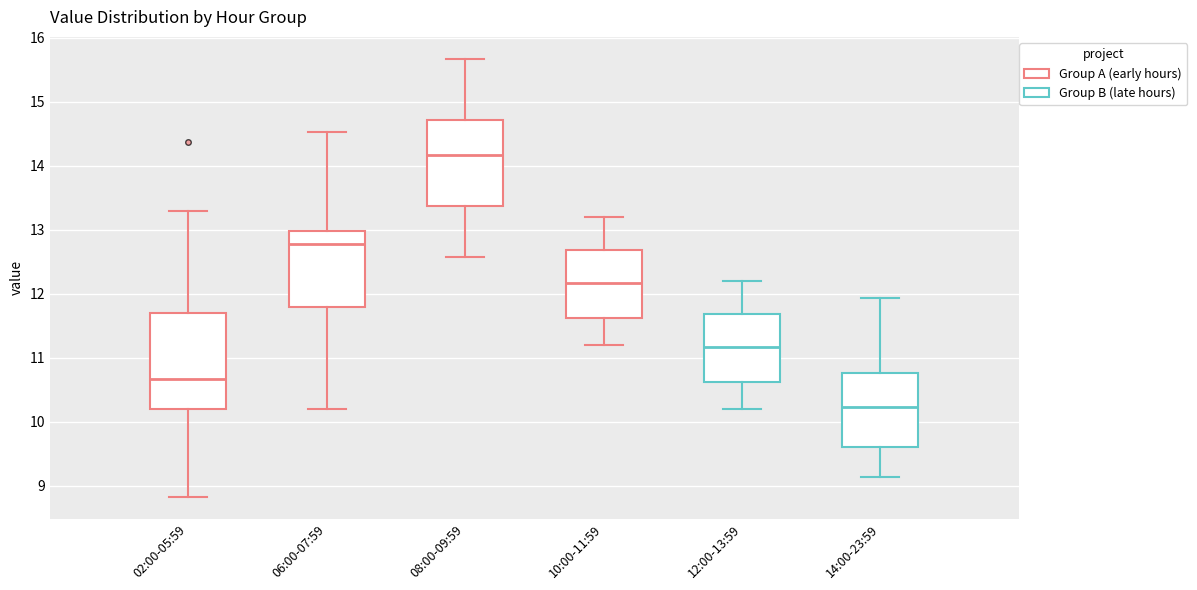

Which box has the lowest median line?

14:00-23:59